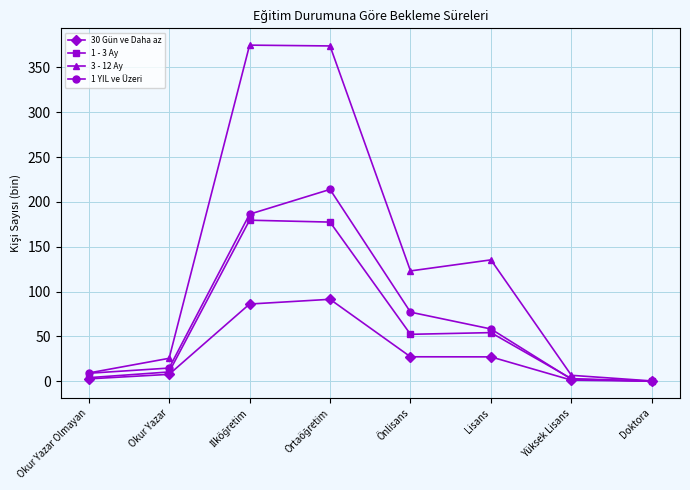

List the series in order of their peak value, lowest first.

30 Gün ve Daha az, 1 - 3 Ay, 1 YIL ve Üzeri, 3 - 12 Ay